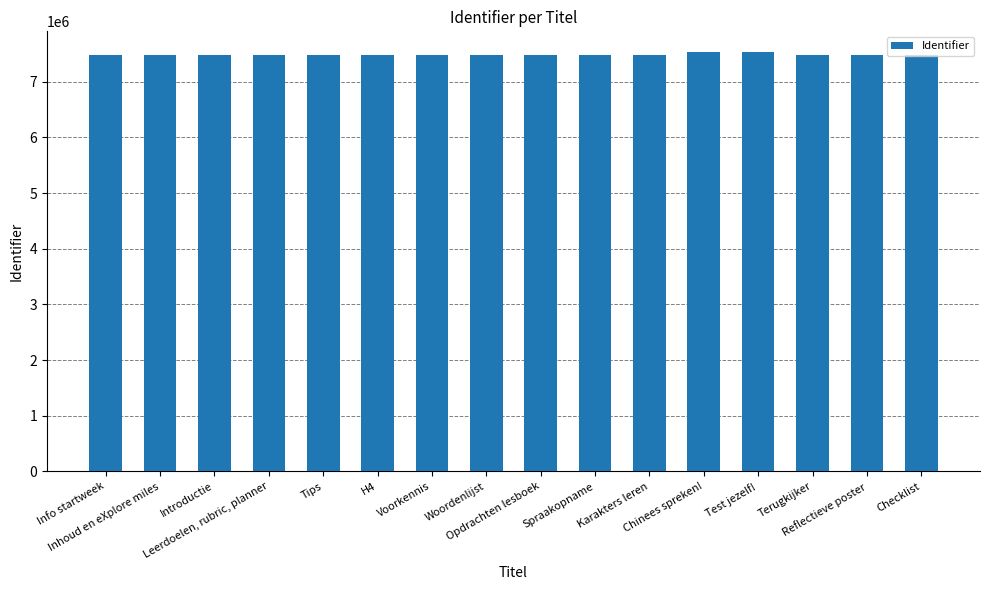

List the labels in order of value, largest first.

Test jezelf!, Chinees spreken!, Checklist, Reflectieve poster, Terugkijker, Karakters leren, Spraakopname, Opdrachten lesboek, Woordenlijst, Voorkennis, H4, Tips, Leerdoelen, rubric, planner, Introductie, Inhoud en eXplore miles, Info startweek